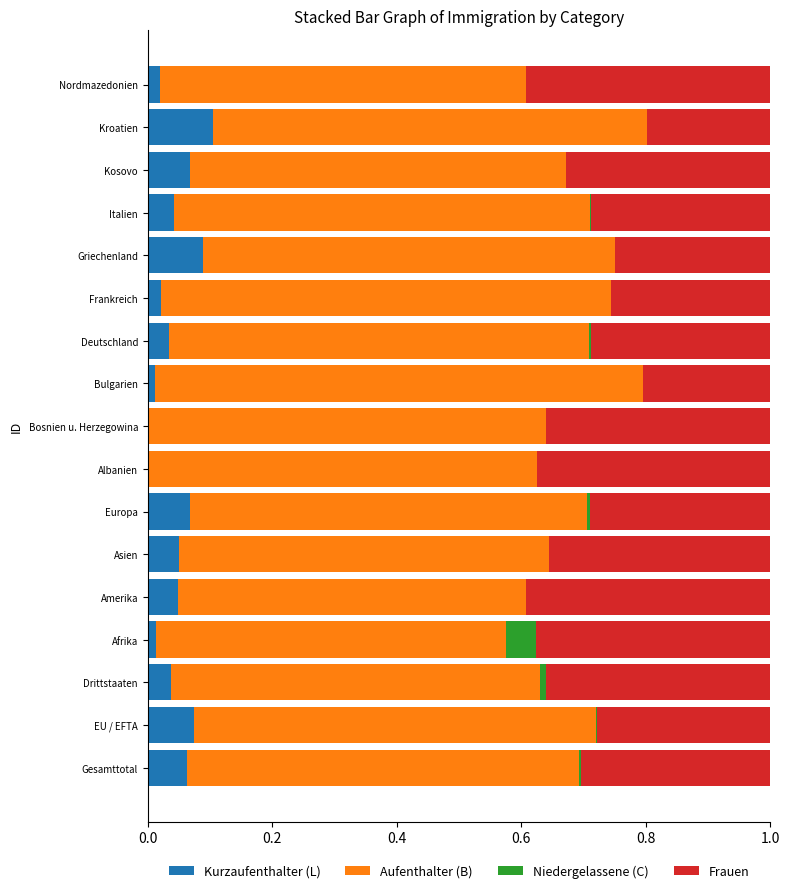

What is the total value across all series at Griechenland?

1.0